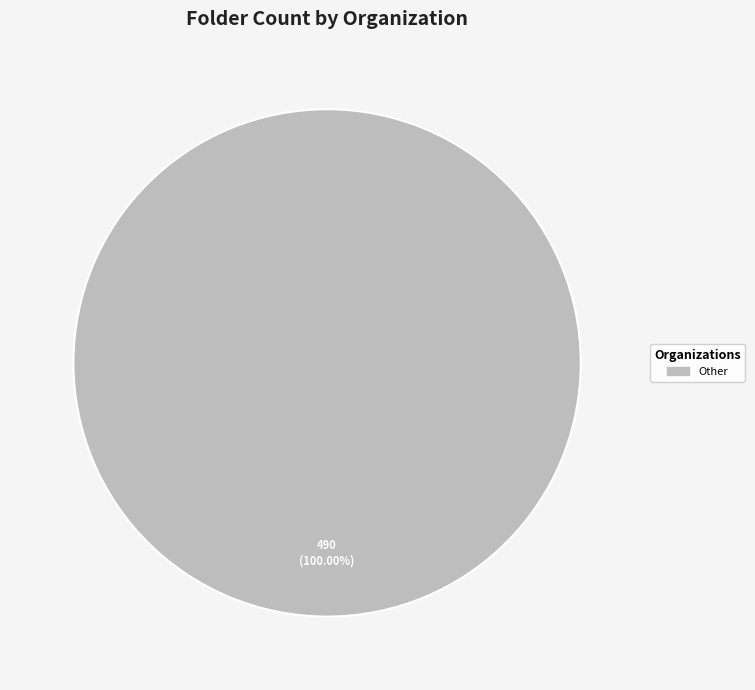

Is there a majority slice in this chart?

Yes